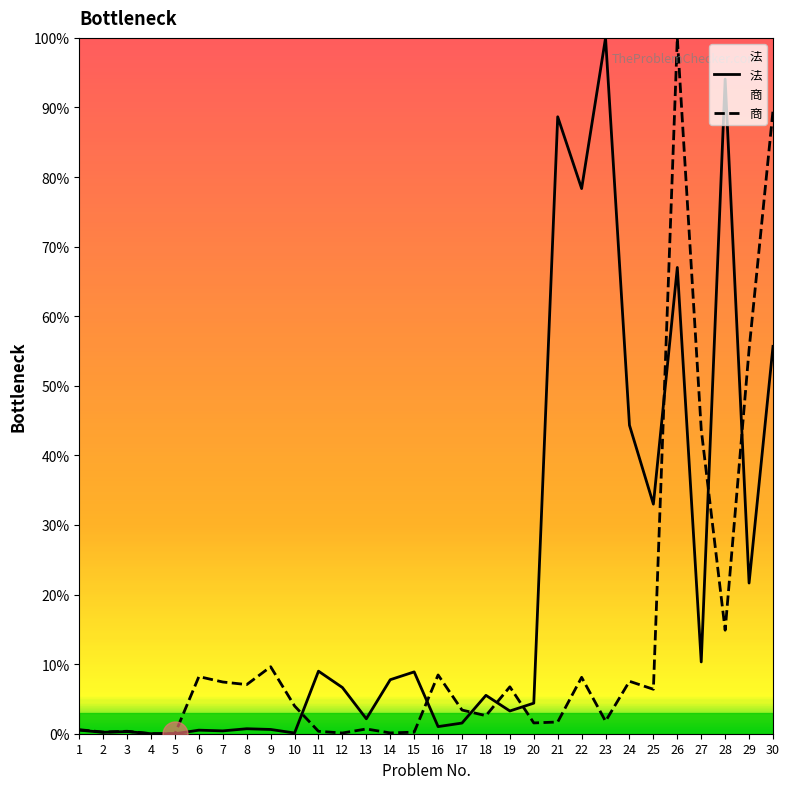

True or false: 法 has more than 2 points higher than both neighbors.

True